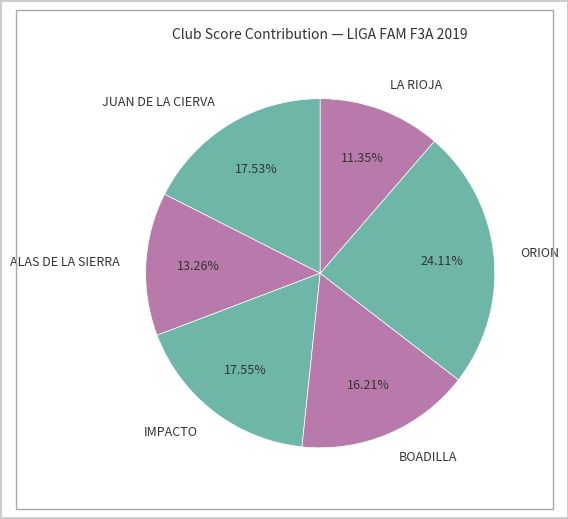

To the nearest percent, what is the difference between the largest and smallest slice percentages?

13%